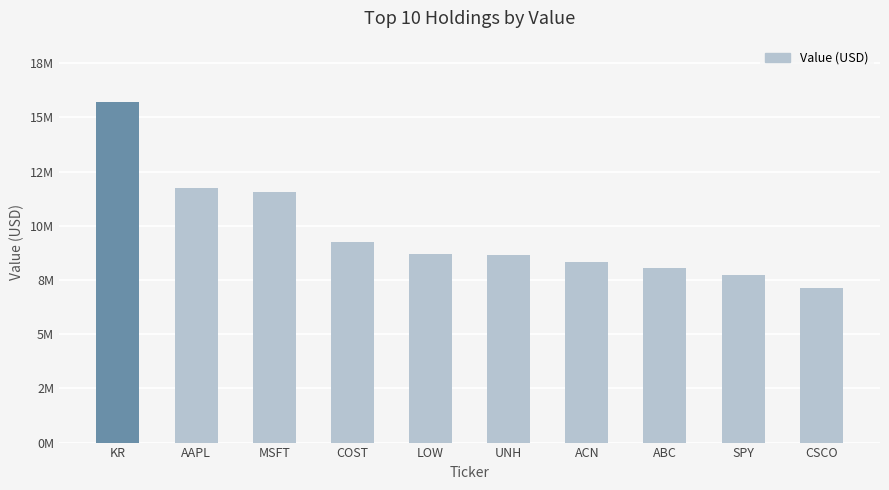

How many values exceed 8696213?

4